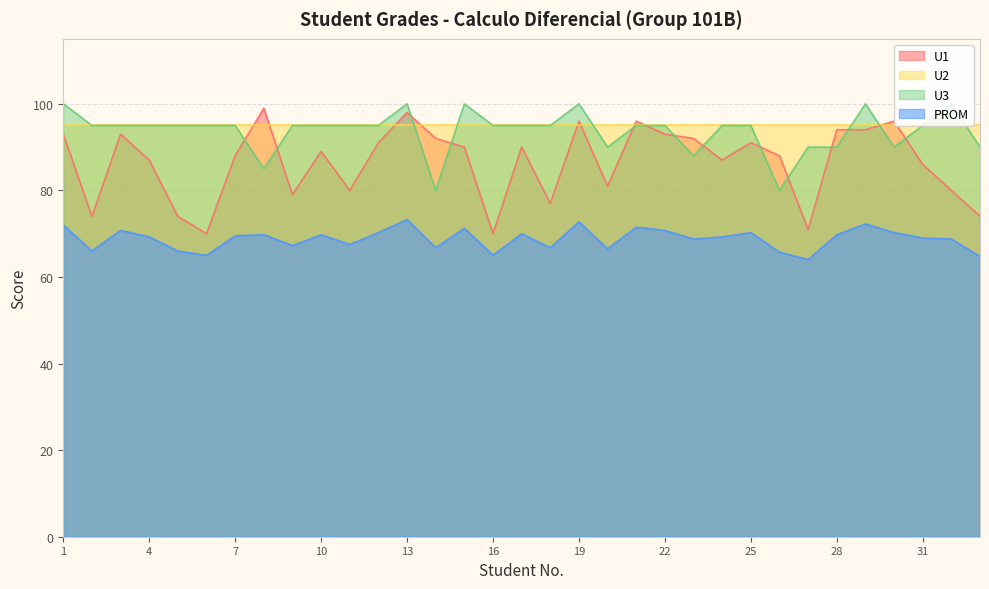

Does the chart display data point markers on the line(s)?

No